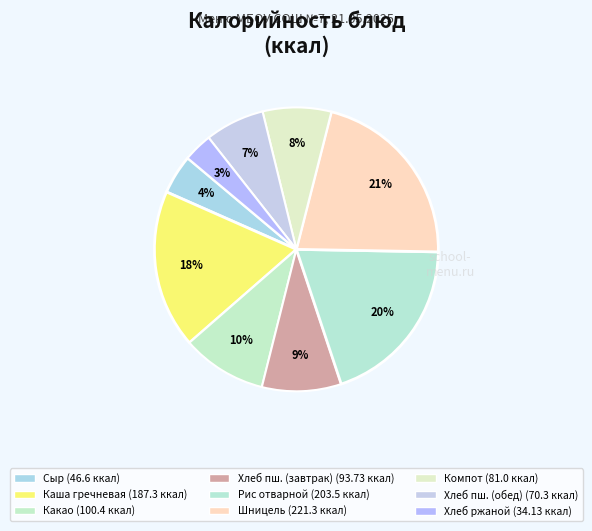

How many segments does this pie chart have?

9